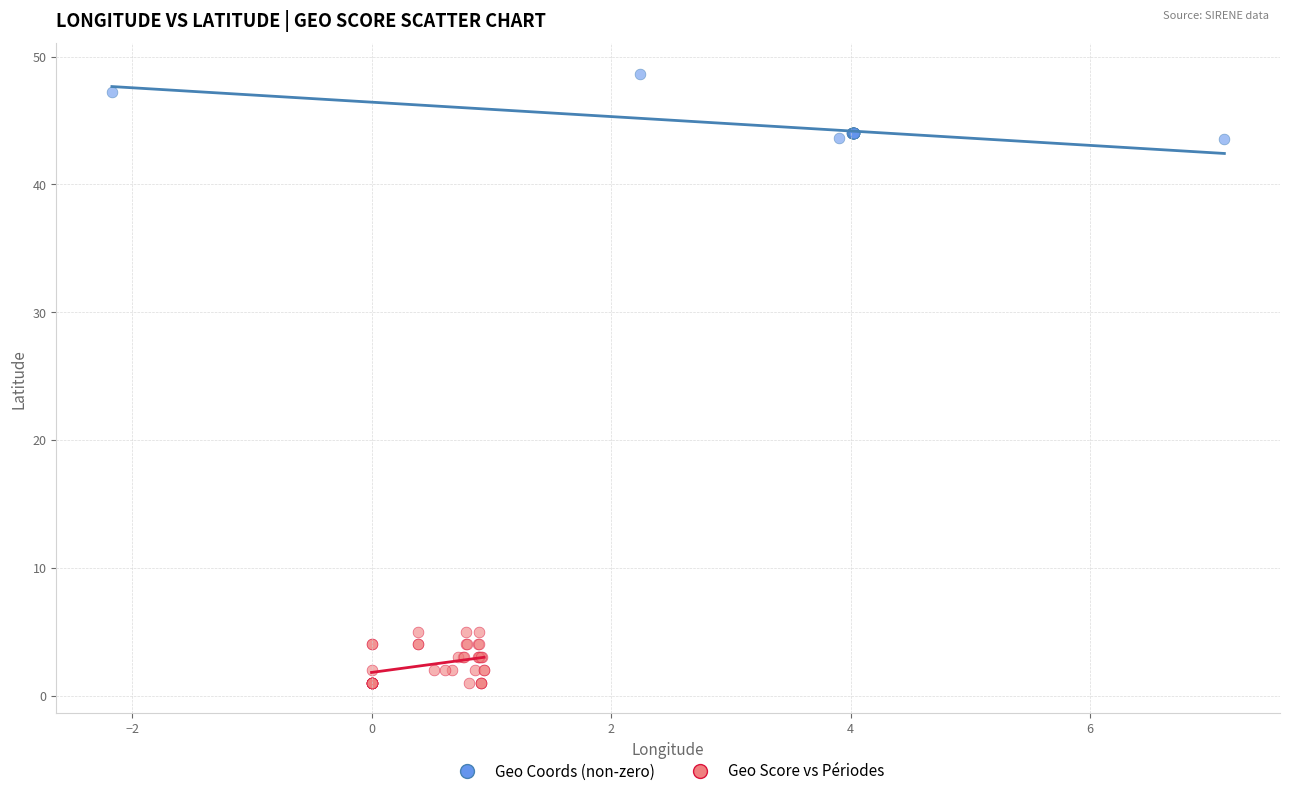

Which series contains the highest Y value?

Geo Coords (non-zero)